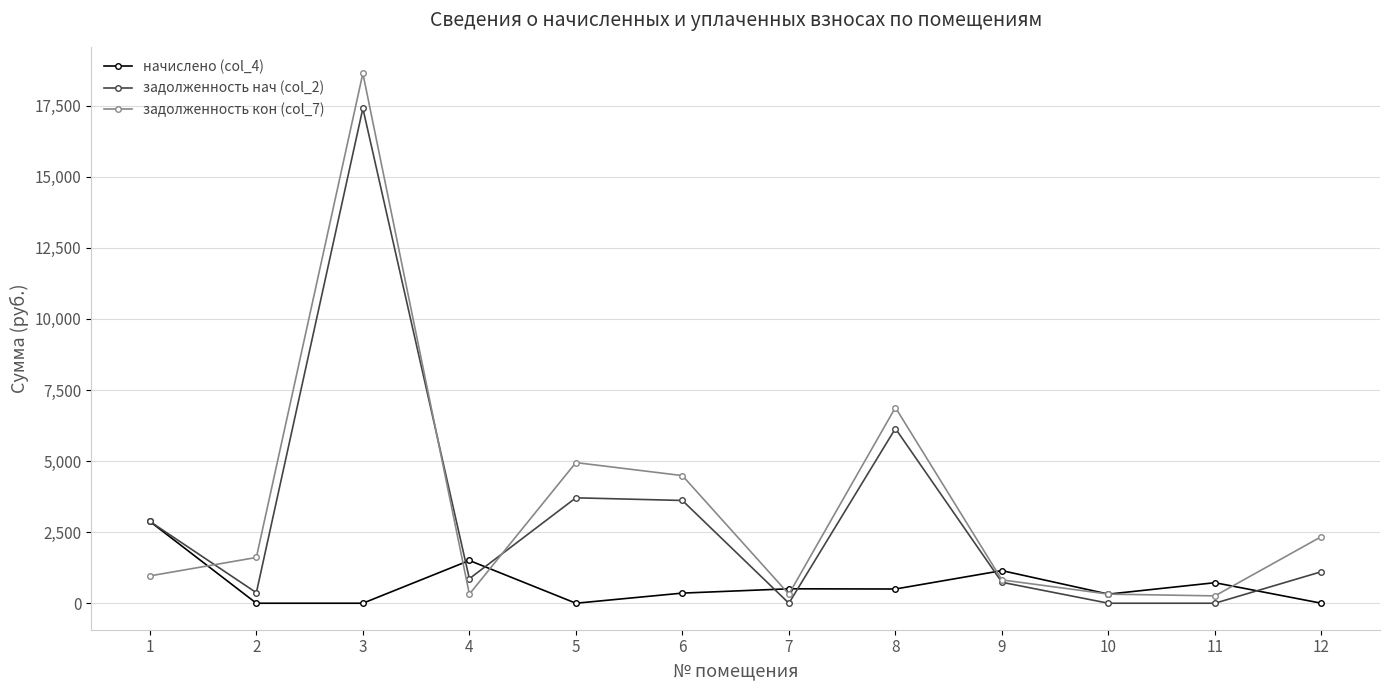

List the series in order of their peak value, highest first.

задолженность кон (col_7), задолженность нач (col_2), начислено (col_4)